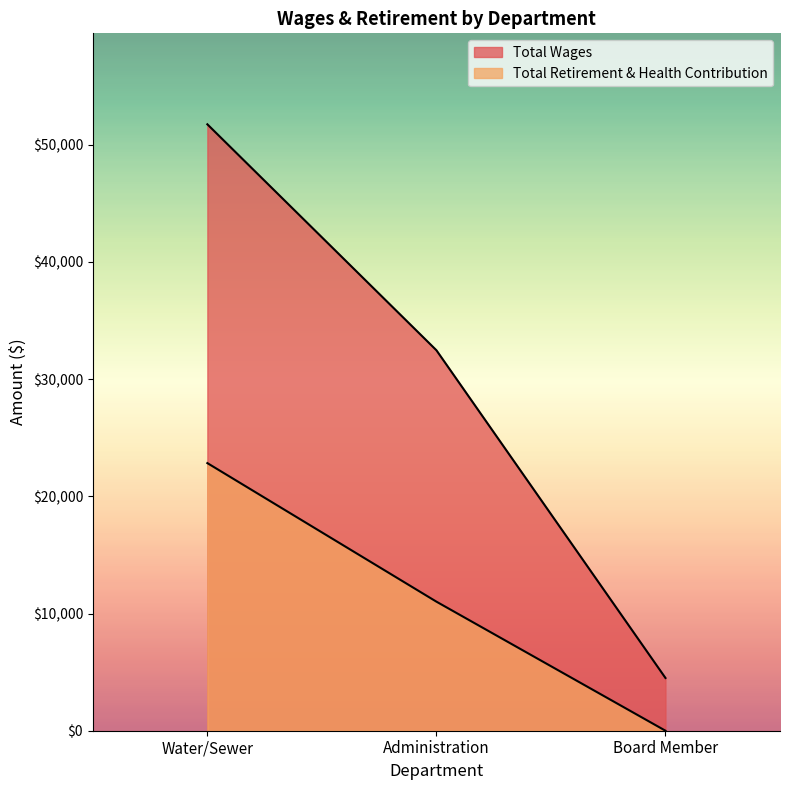

What is the difference between the Total Retirement & Health Contribution values at Water/Sewer and Board Member?

22838